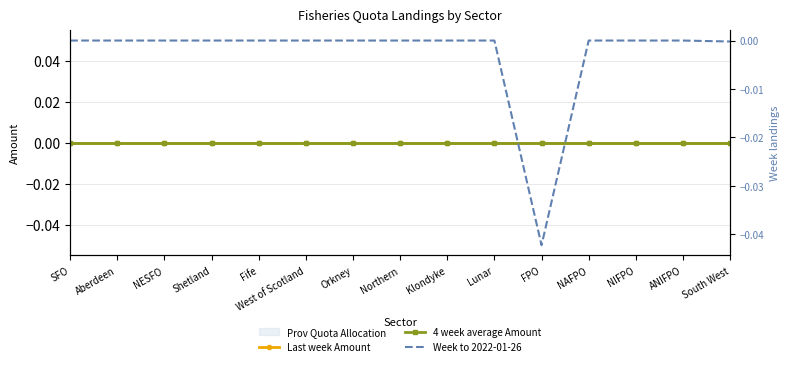

Which has a higher value, South West or FPO?

South West